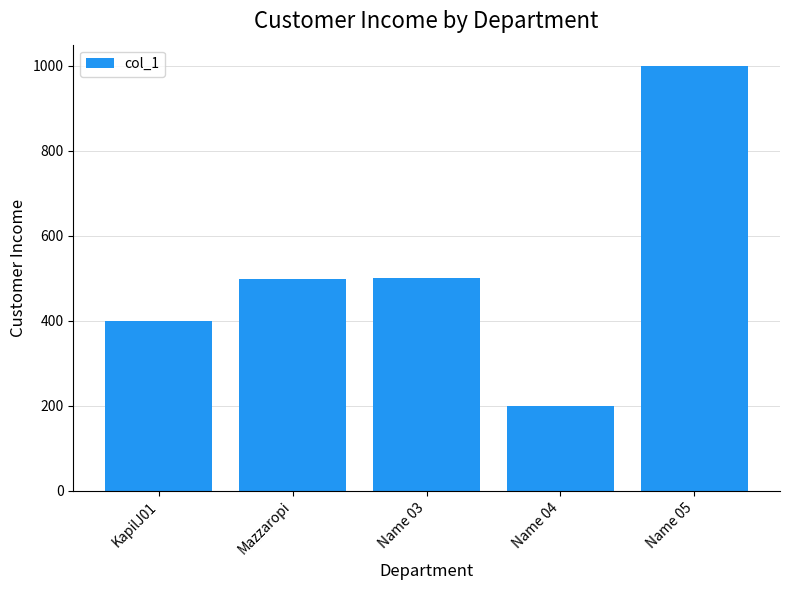

At which category does the chart reach its minimum across all series?

Name 04